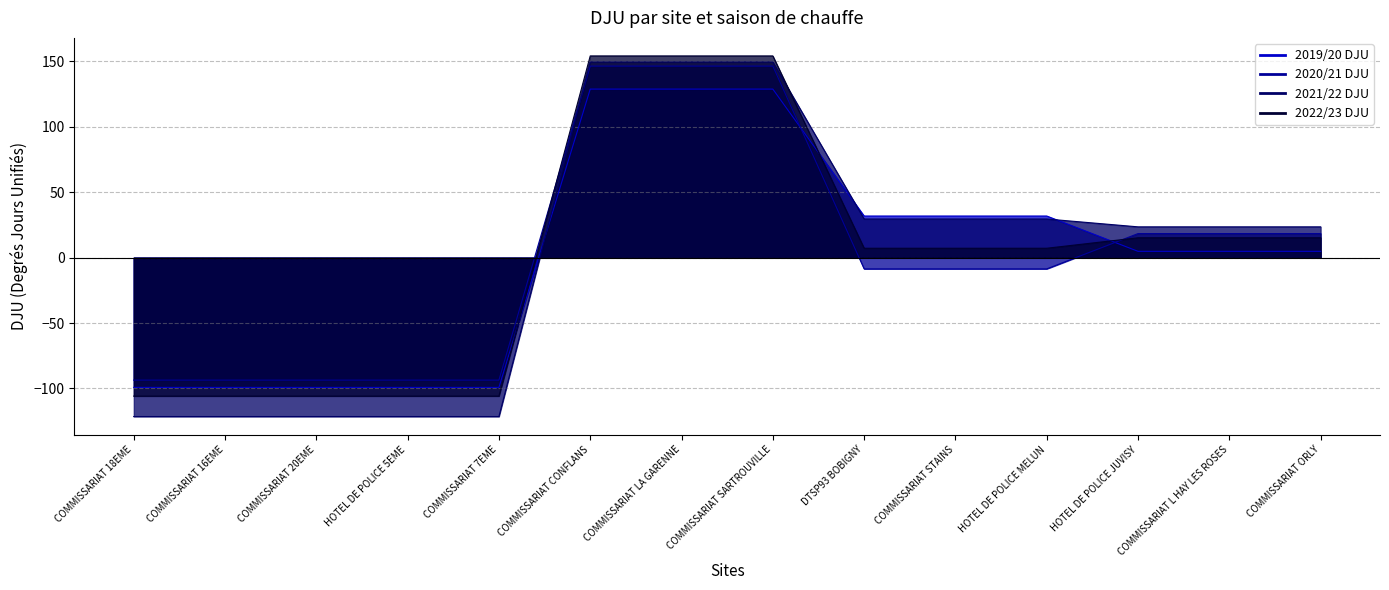

Reading right to left, what are all the values shown in this chart?

2019/20 DJU: 4.8	4.8	4.8	31.8	31.8	31.8	128.8	128.8	128.8	-99.2	-99.2	-99.2	-99.2	-99.2
2020/21 DJU: 18.4	18.4	18.4	-8.6	-8.6	-8.6	146.4	146.4	146.4	-93.6	-93.6	-93.6	-93.6	-93.6
2021/22 DJU: 23.5	23.5	23.5	29.5	29.5	29.5	149.5	149.5	149.5	-121.5	-121.5	-121.5	-121.5	-121.5
2022/23 DJU: 15.1	15.1	15.1	7.1	7.1	7.1	154.1	154.1	154.1	-105.9	-105.9	-105.9	-105.9	-105.9